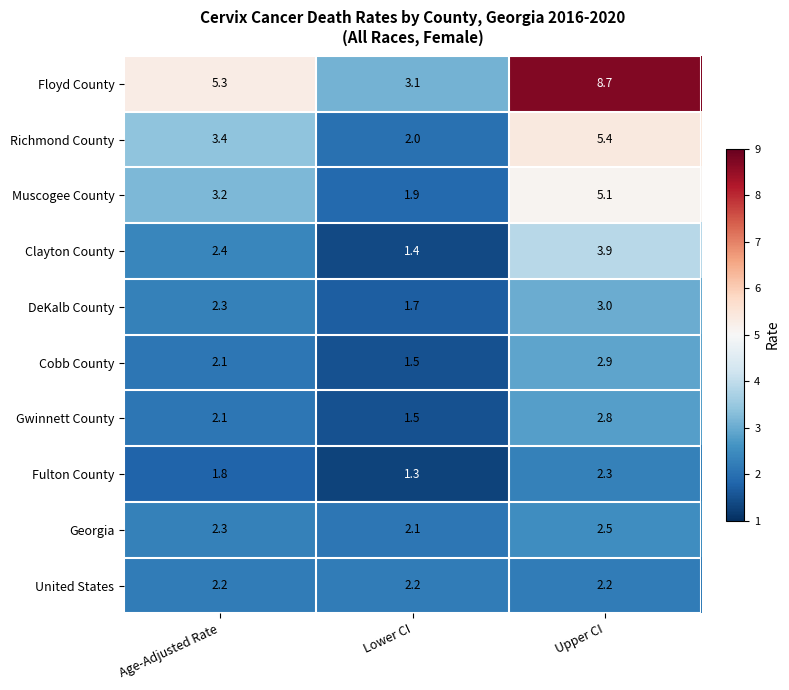

Where is Fulton County nearest to the value 1?

Lower CI